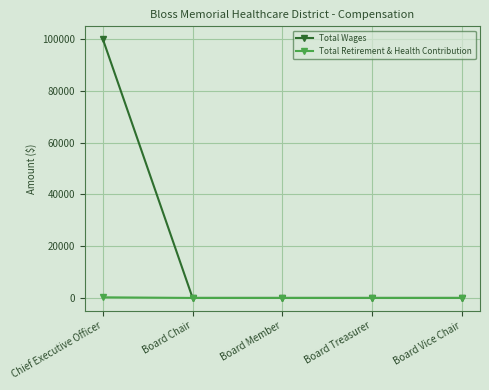

Rank the series by their maximum value, from lowest to highest.

Total Retirement & Health Contribution, Total Wages